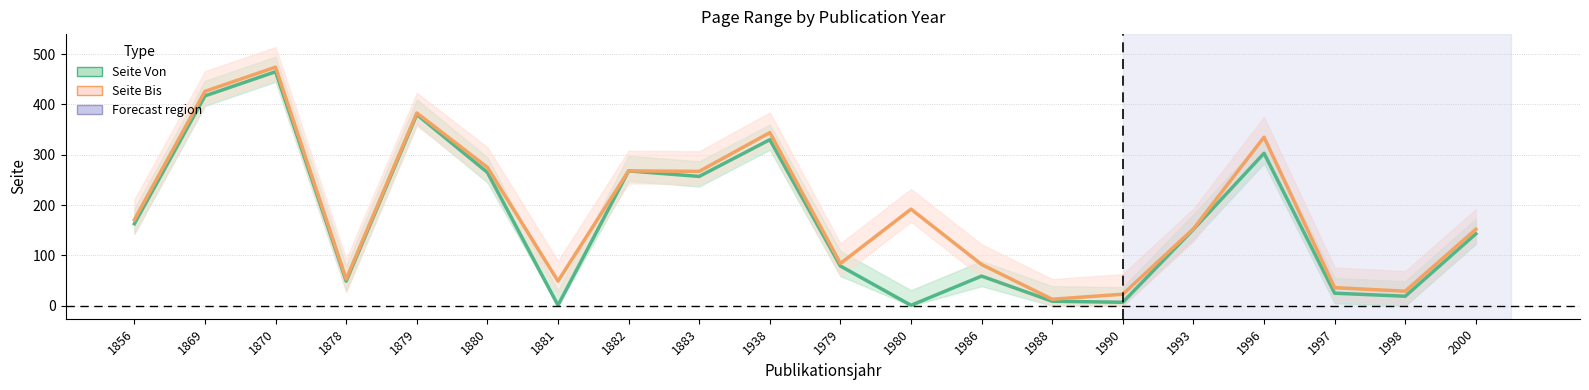

Reading left to right, extract all data points from this chart.

Seite Von: 1856=163	1869=417	1870=465	1878=49	1879=380	1880=265	1881=1	1882=268	1883=257	1938=330	1979=79	1980=1	1986=59	1988=9	1990=7	1993=152	1996=303	1997=25	1998=19	2000=143
Seite Bis: 1856=171	1869=426	1870=474	1878=53	1879=383	1880=275	1881=49	1882=268	1883=267	1938=344	1979=84	1980=192	1986=82	1988=13	1990=23	1993=153	1996=335	1997=36	1998=29	2000=152